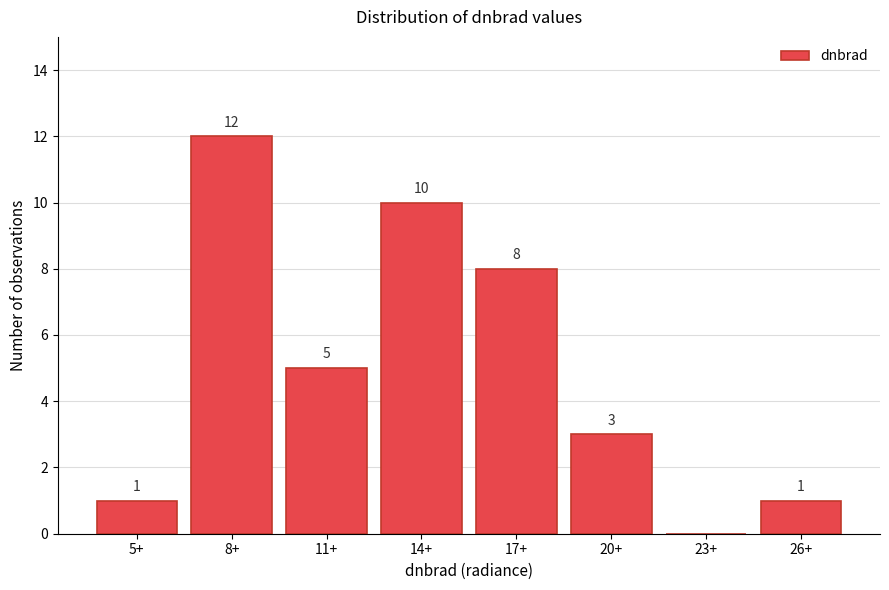

Reading left to right, extract all data points from this chart.

5+=1	8+=12	11+=5	14+=10	17+=8	20+=3	23+=0	26+=1